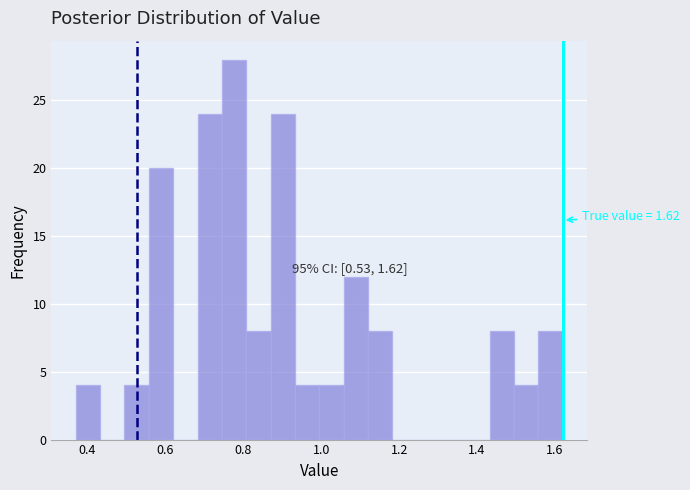

Around what value on the x-axis is the tallest bar? Give the approximate position of its centre, as read against the axis.

0.78